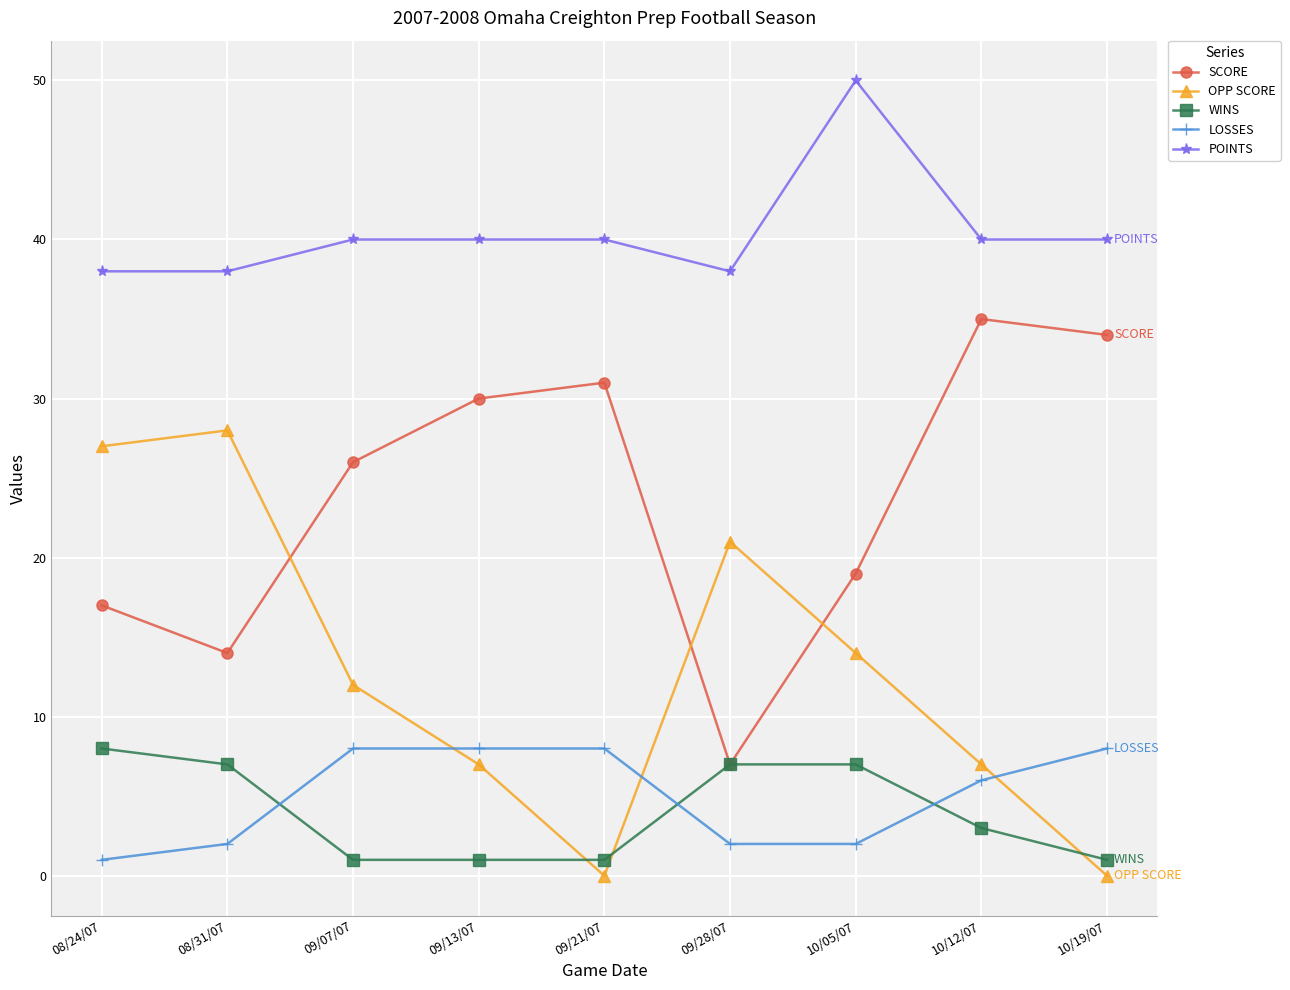

Which series has the largest total across all categories?

POINTS